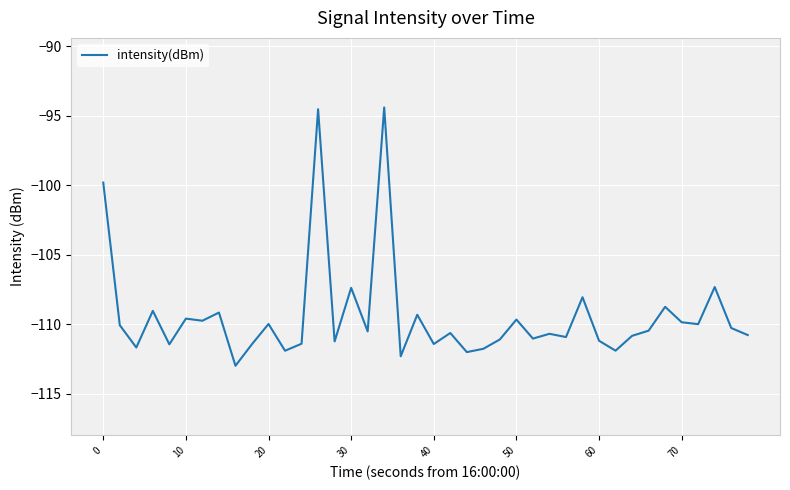

What is the smallest value displayed?

-113.0